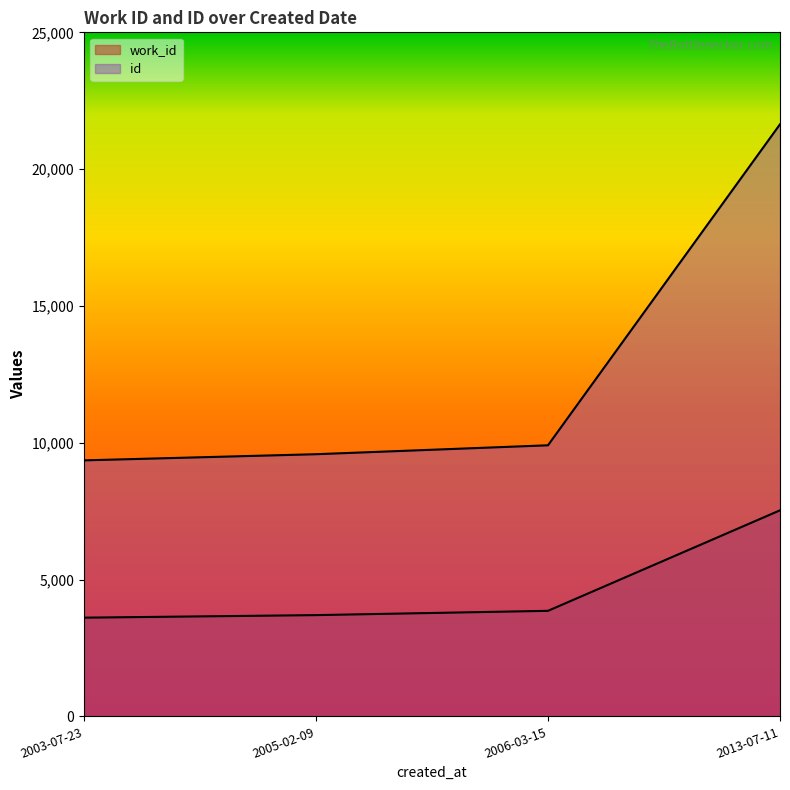

Does the chart display data point markers on the line(s)?

No